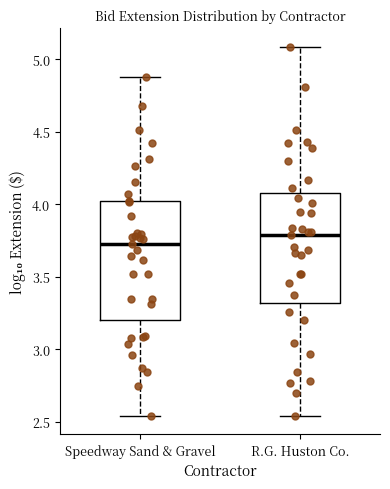

Reading left to right, read every box against the y-axis: the position of its median line, the range the box covers, and the ends of its whiskers. The values are not printed on the chart, so give them approximately, as read against the axis.

Speedway Sand & Gravel: median 3.70, box 3.20 to 4.00, whiskers 2.55 to 4.90
R.G. Huston Co.: median 3.80, box 3.30 to 4.10, whiskers 2.55 to 5.10